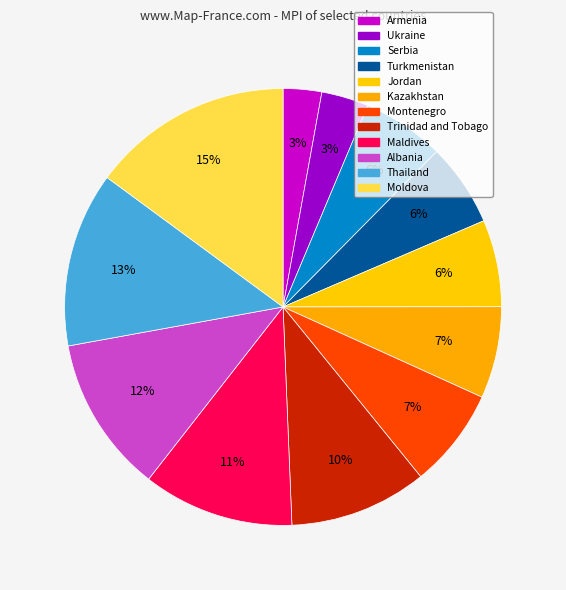

Which slice is the largest?

Moldova